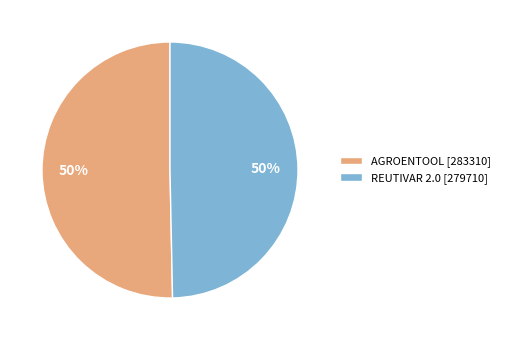

To the nearest percent, what is the average slice percentage?

50%